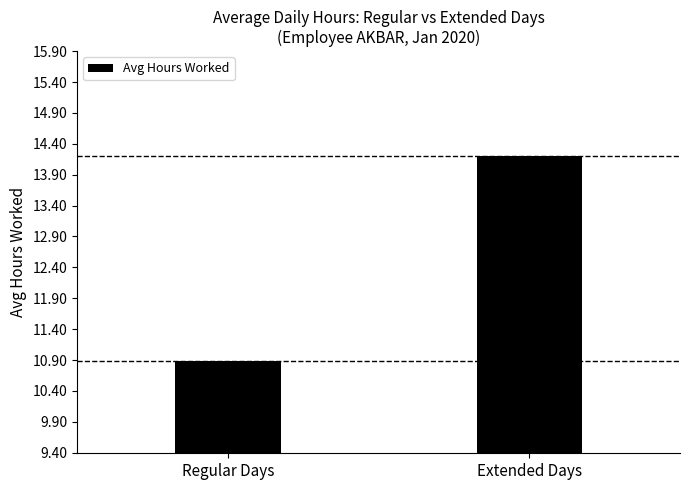

Read the value at Extended Days.

14.2